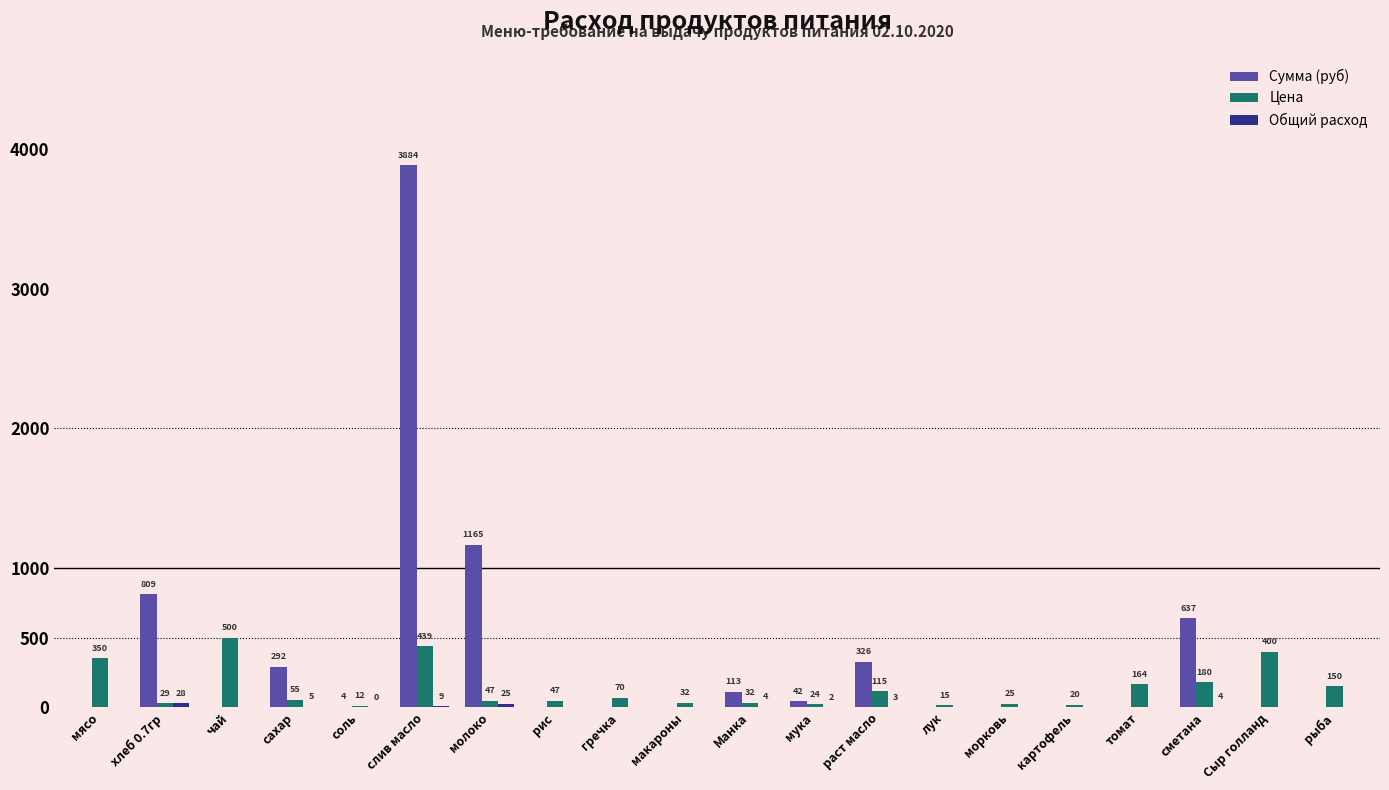

Read the Сумма (руб) value at сметана.

637.2